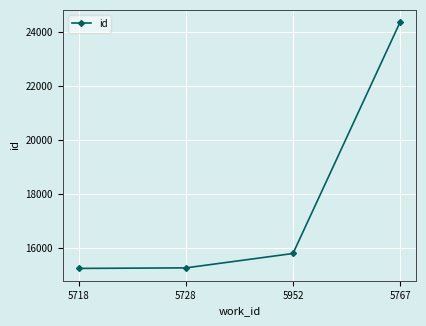

The chart shows a value of 15800 at 5952. True or false?

True